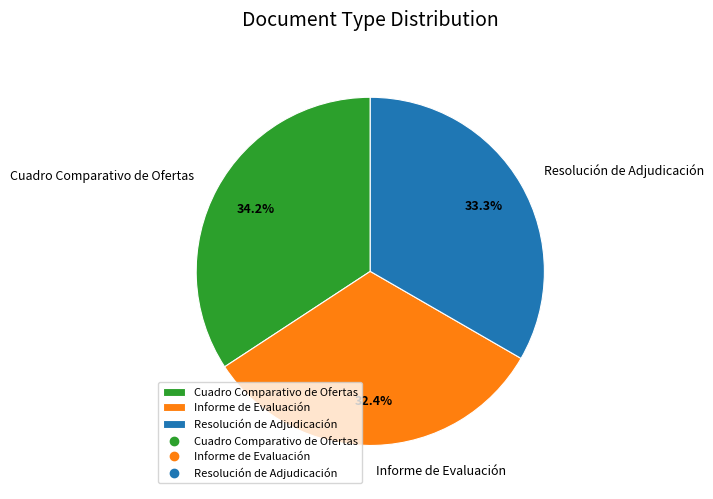

Is Informe de Evaluación the majority of the pie?

No